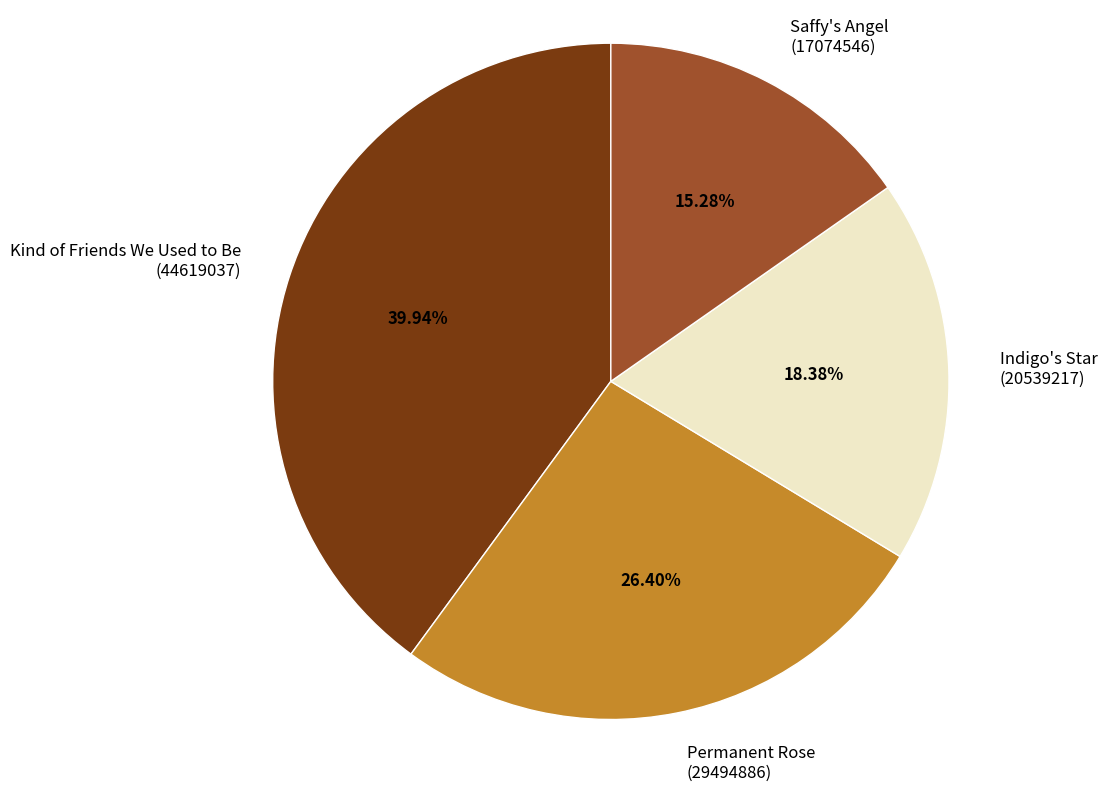

Is the sum of Saffy's Angel (17074546) and Permanent Rose (29494886) greater than half?

No